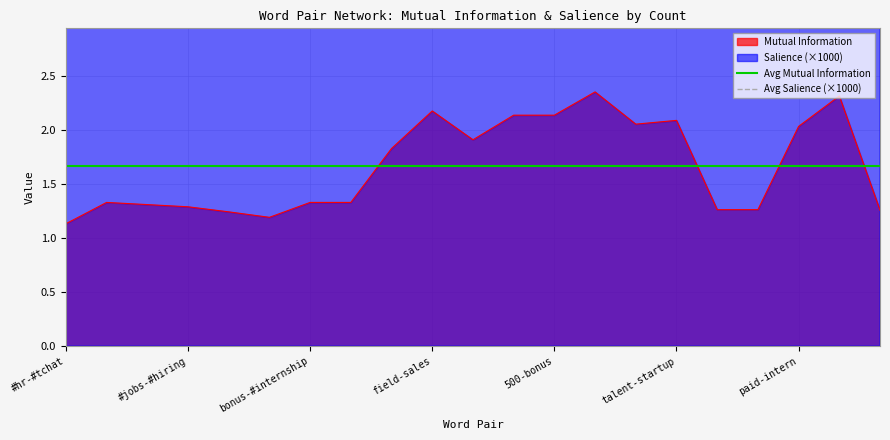

How many lines are shown in the chart?

2